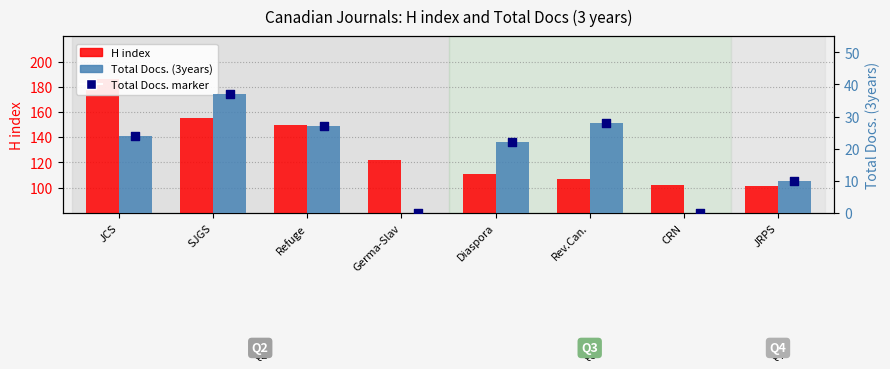

Which series contains the highest Y value?

H index